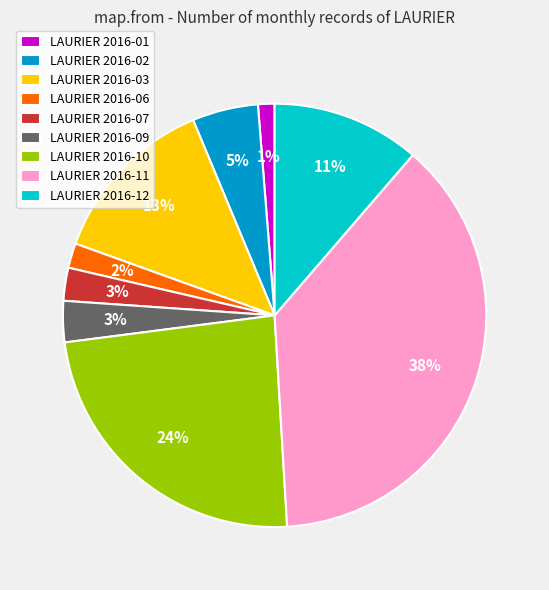

What percentage is the LAURIER 2016-03 slice, to the nearest percent?

13%